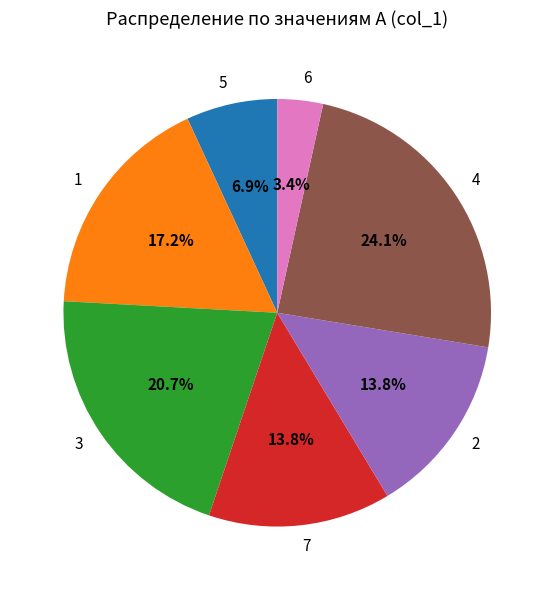

Which category has the biggest portion of the pie?

4